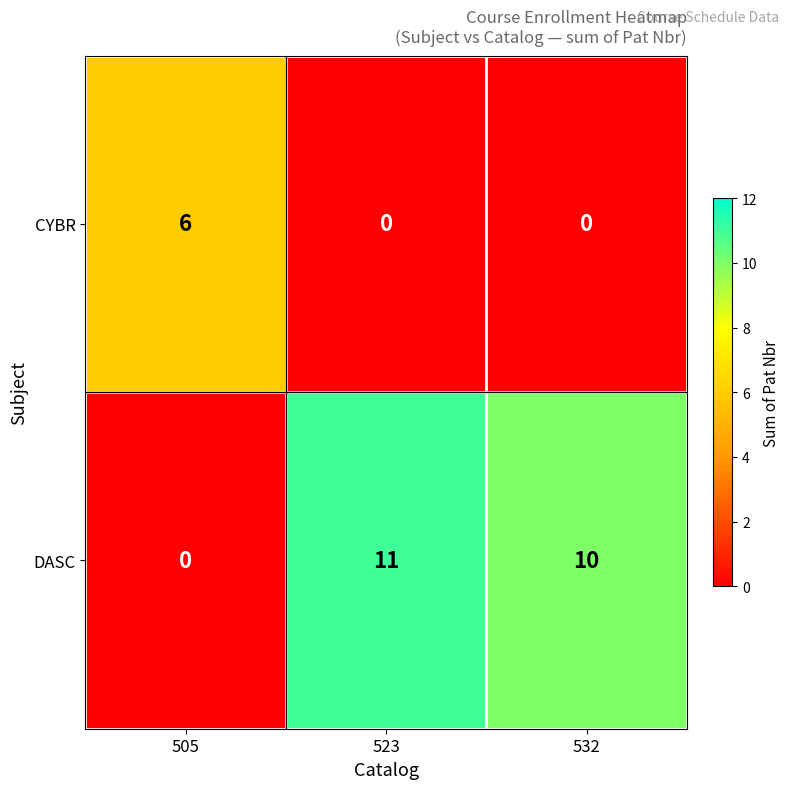

Which category has the lowest value in the DASC series?

505